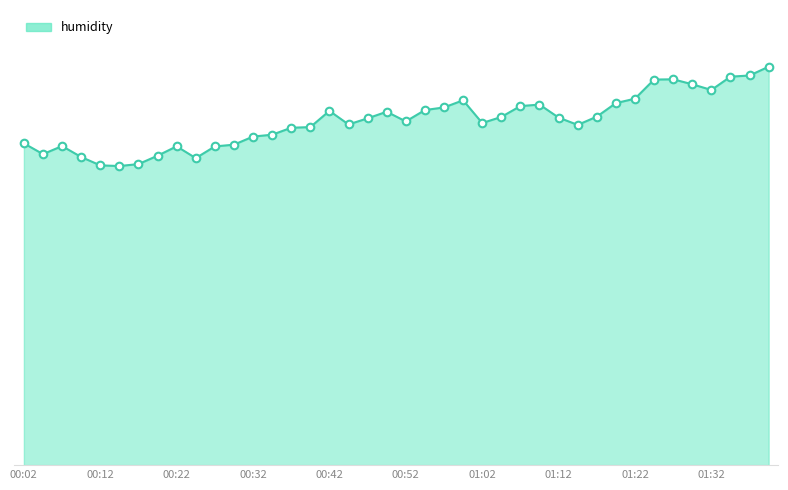

Is this an area chart (filled region under the line)?

Yes